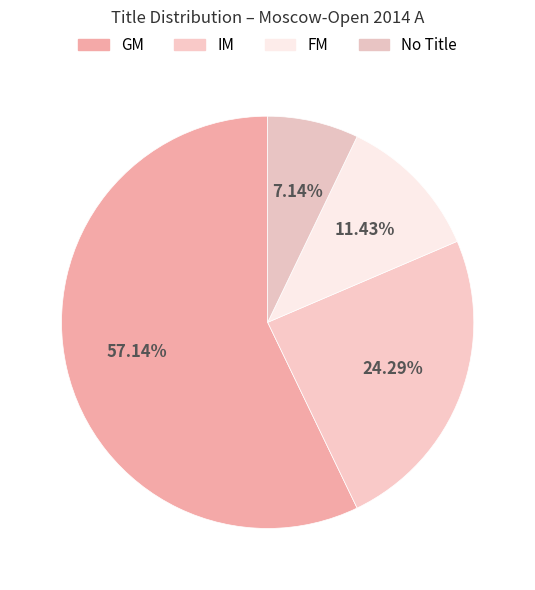

Count the number of slices in the pie.

4